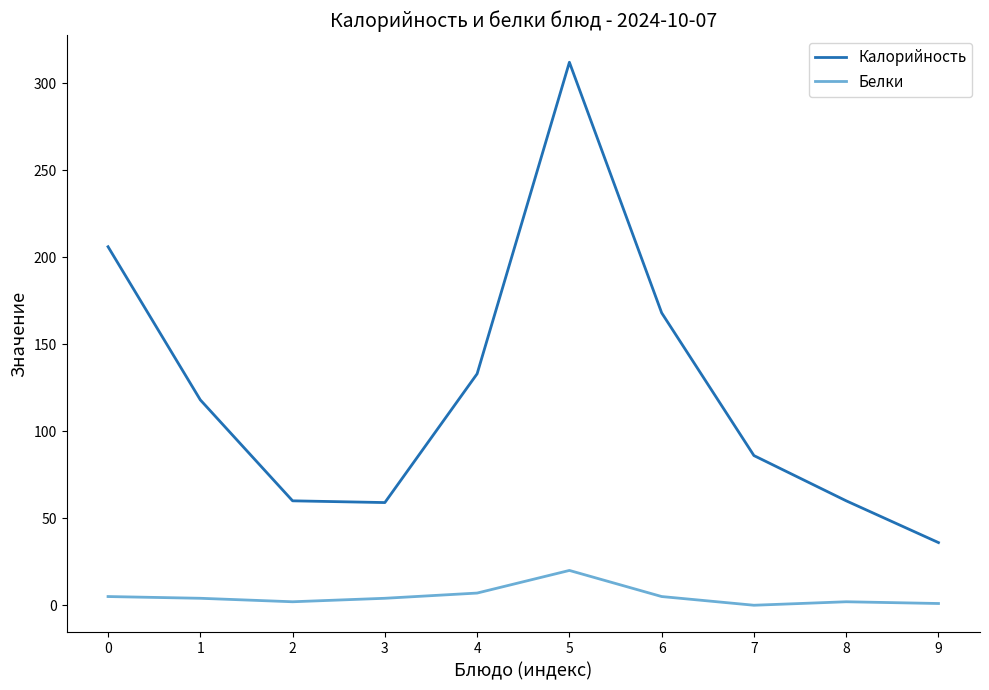

At which label does Белки reach its peak?

5